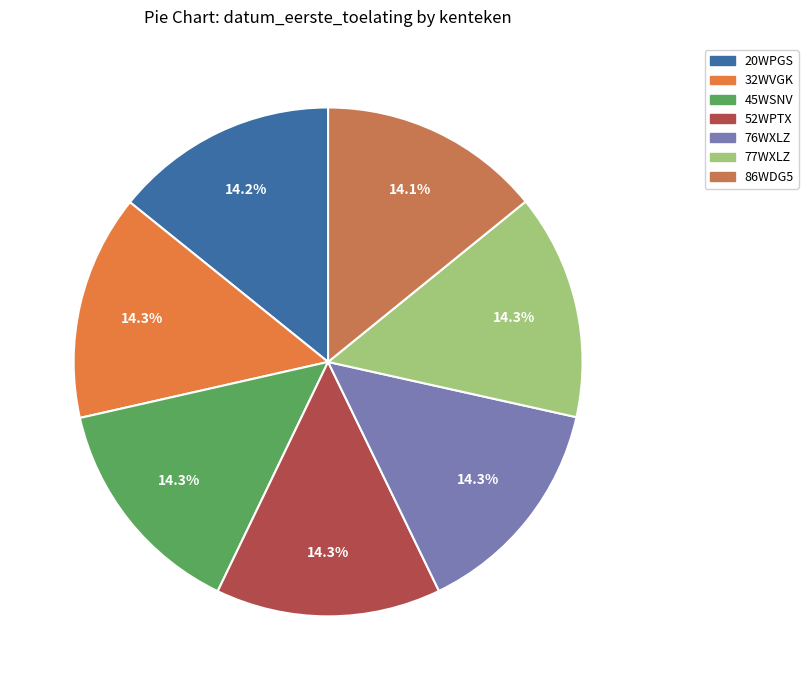

Does any single category account for the majority?

No